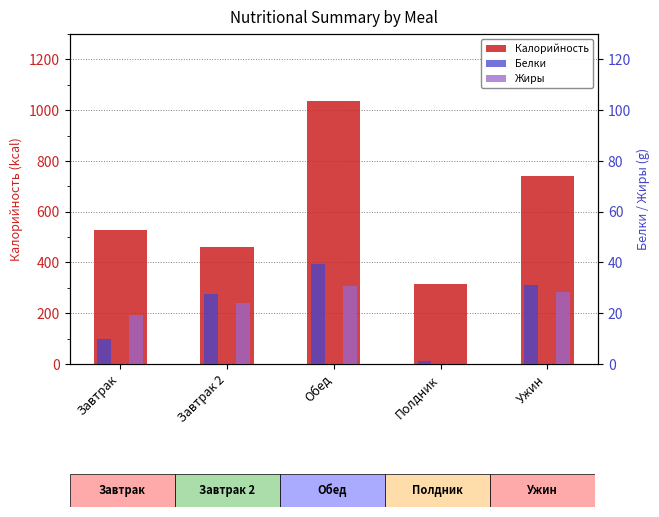

Which has a higher value, Ужин or Завтрак?

Ужин